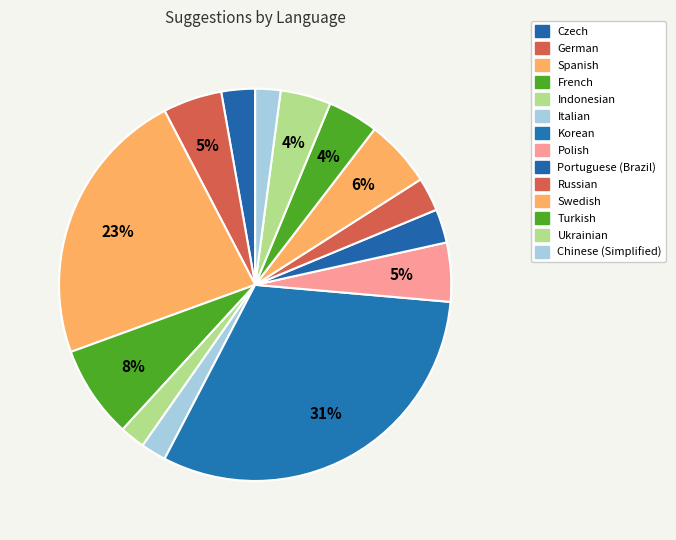

The Turkish slice represents 4% of the pie. True or false?

True